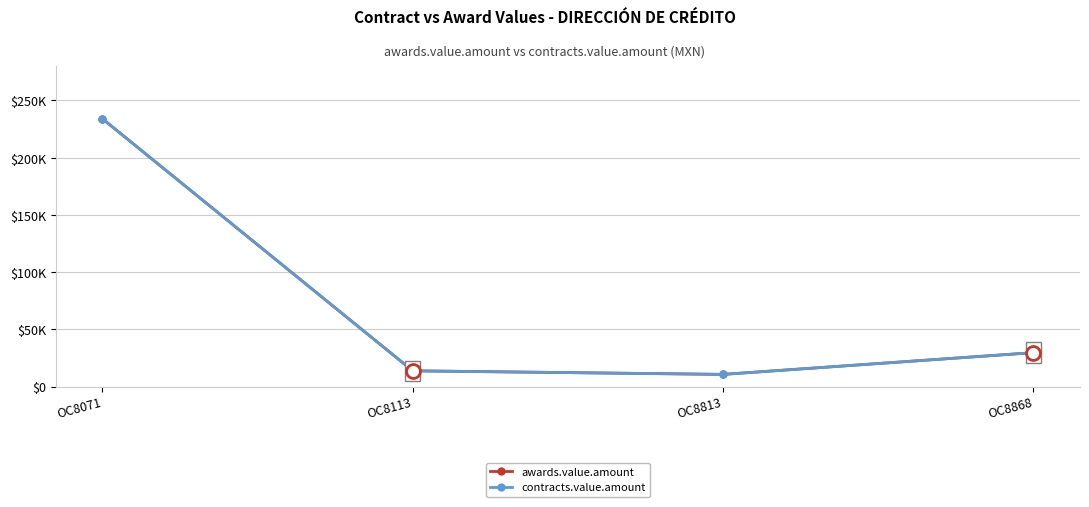

Is it true that contracts.value.amount equals 13715 at OC8113?

True